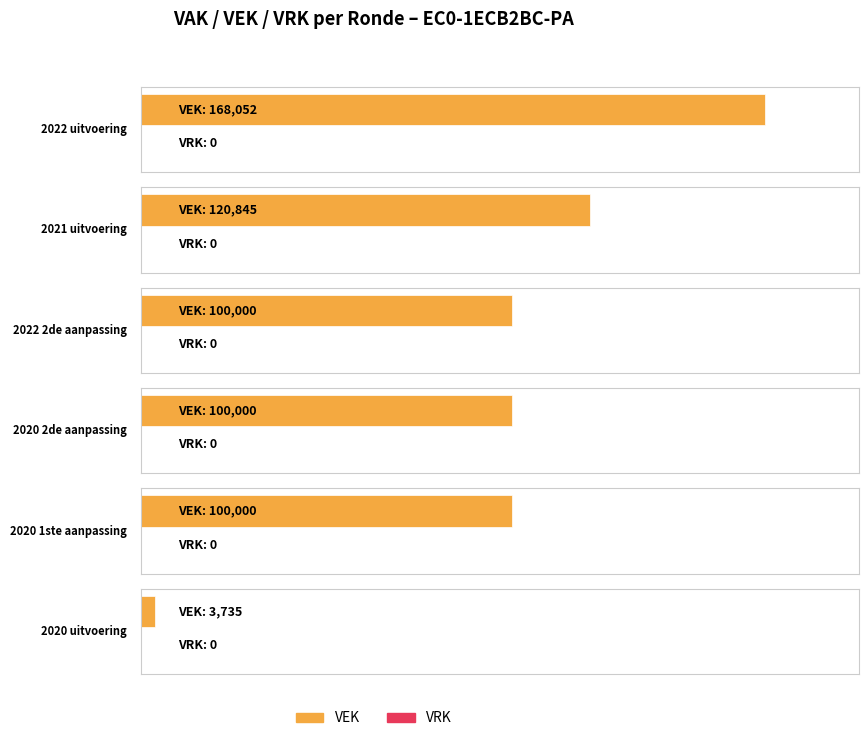

The VRK series shows 0 at 2020 2de aanpassing. True or false?

True